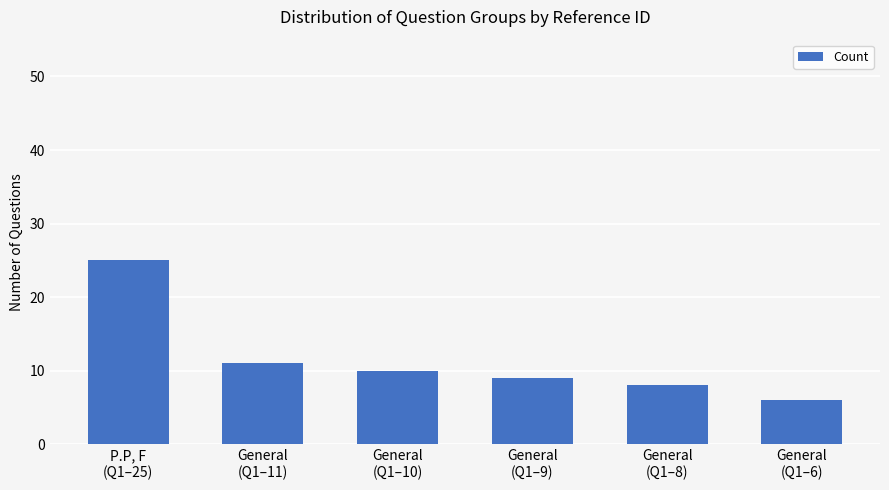

Reading left to right, transcribe all the data shown in this chart.

25	11	10	9	8	6